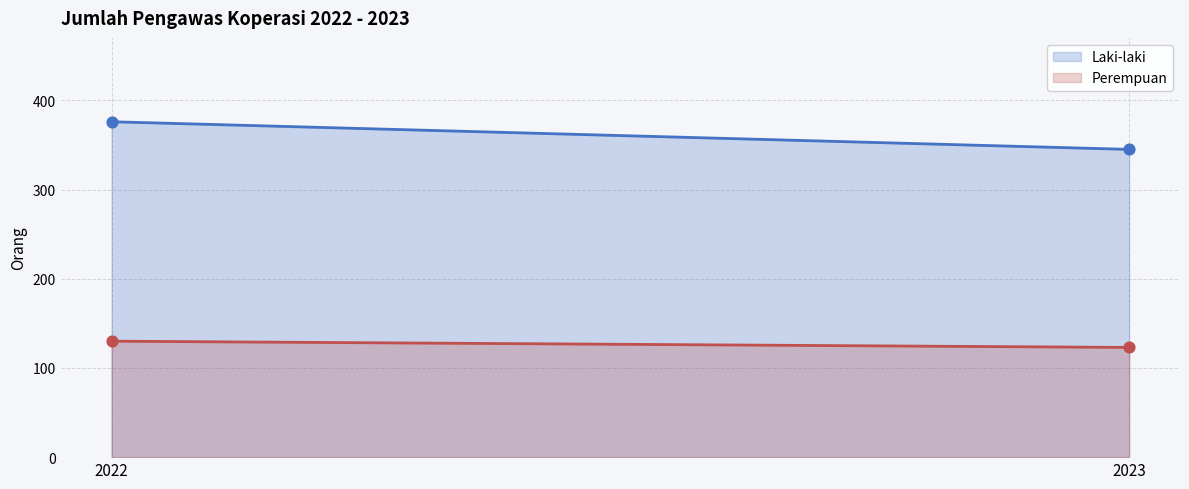

Which series contains the highest Y value?

Laki-laki